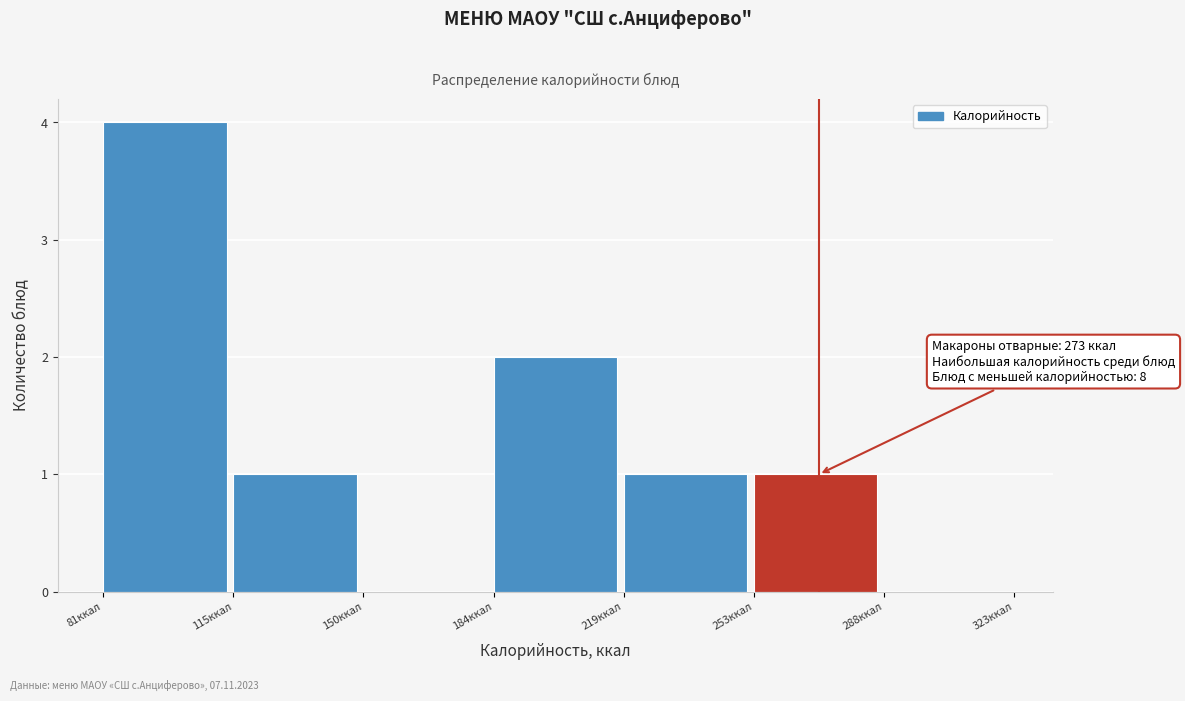

Which range on the x-axis has the tallest bar?

80 to 115